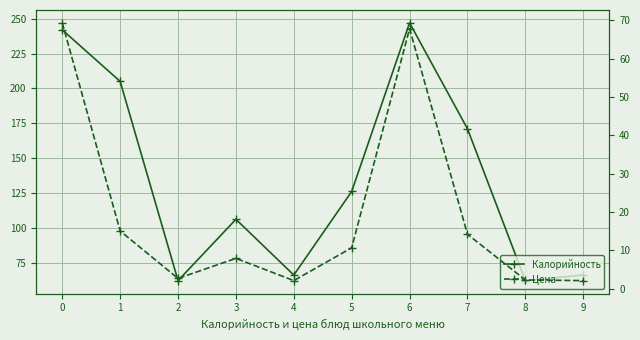

Which category has the lowest value across all series?

4